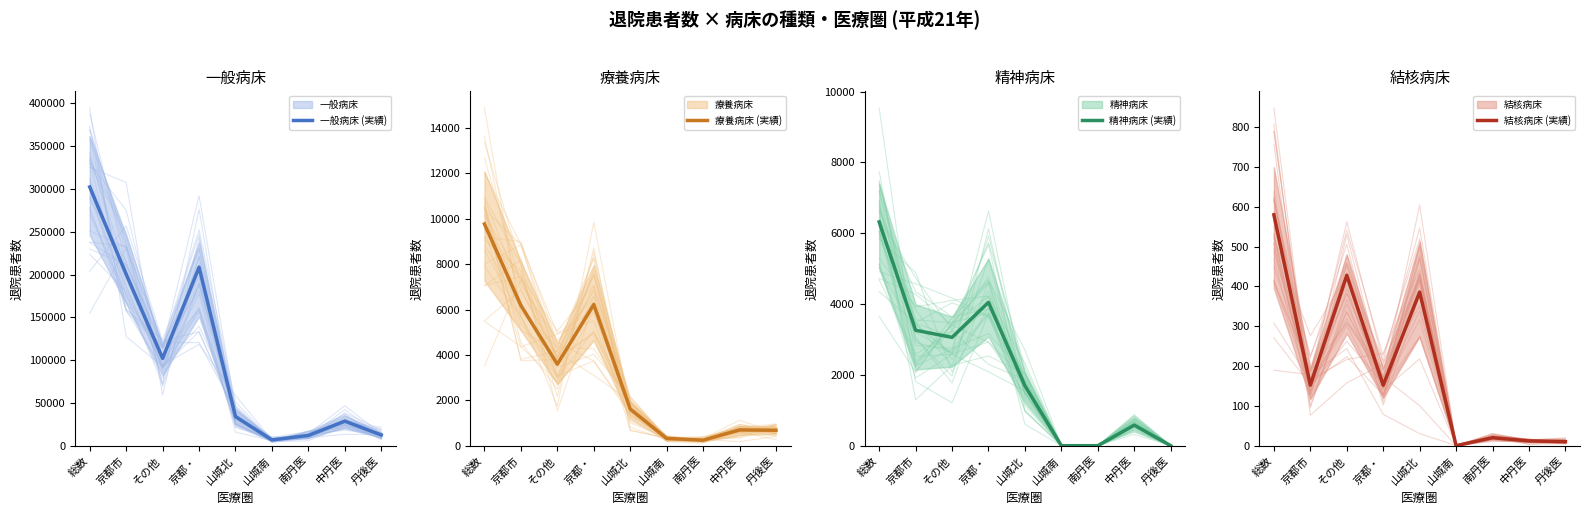

The 療養病床 (実績) series shows 8097 at 京都市. True or false?

False